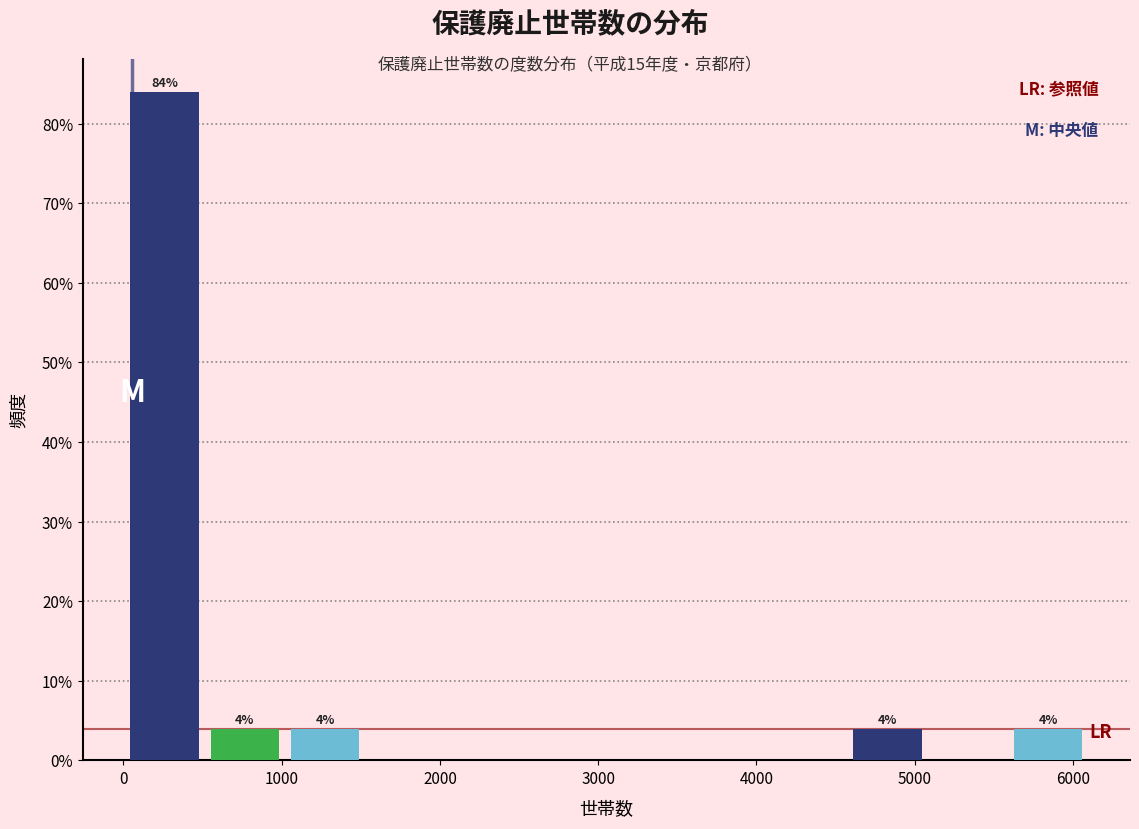

Which range on the x-axis has the tallest bar?

0 to 500